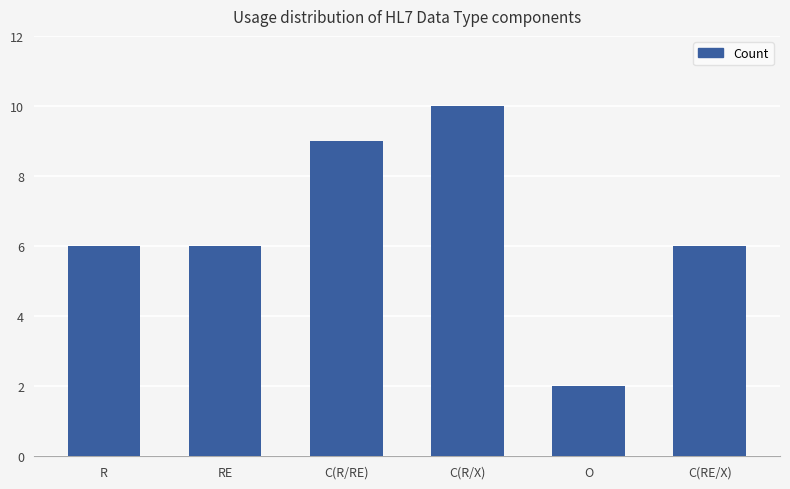

Between O and RE, which is larger?

RE